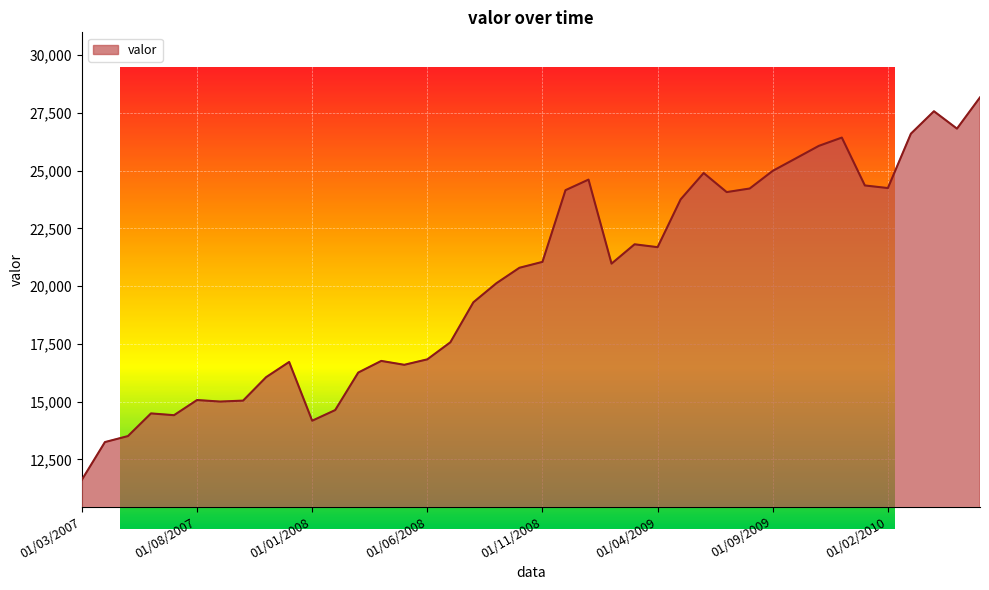

What is the difference between the maximum and minimum values?

16549